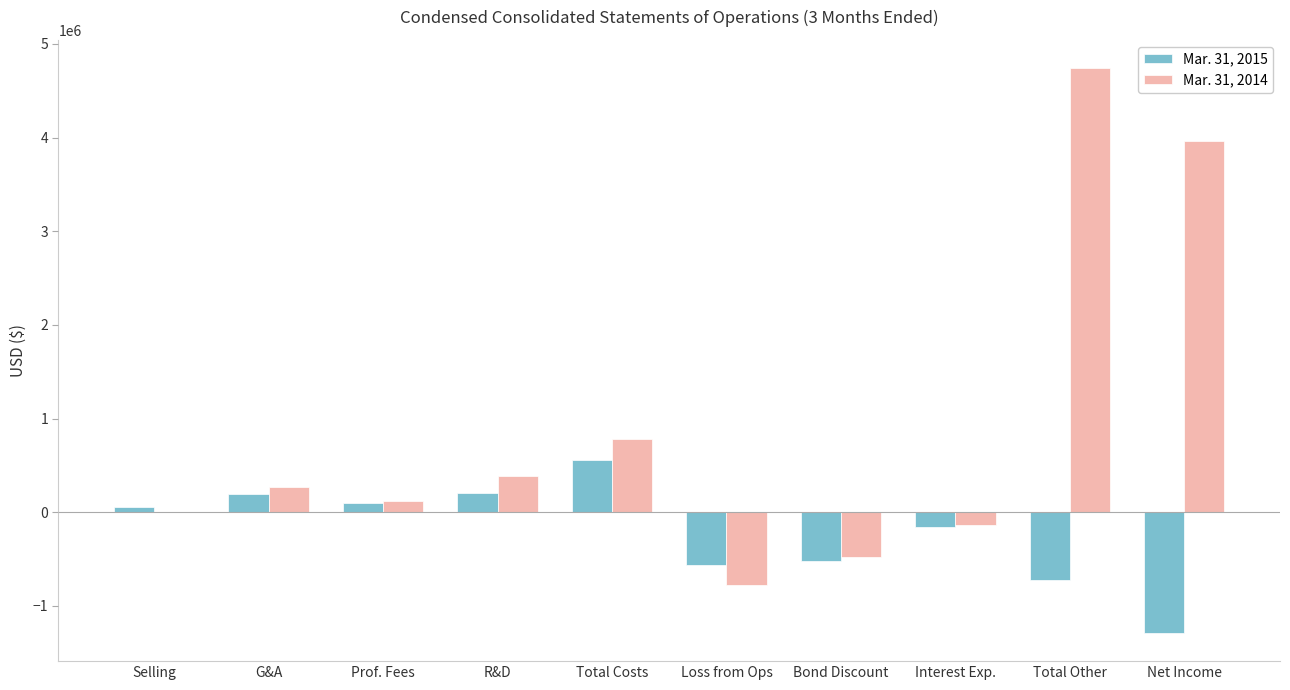

What is the sum of the Mar. 31, 2015 values at Bond Discount and Interest Exp.?

-670967